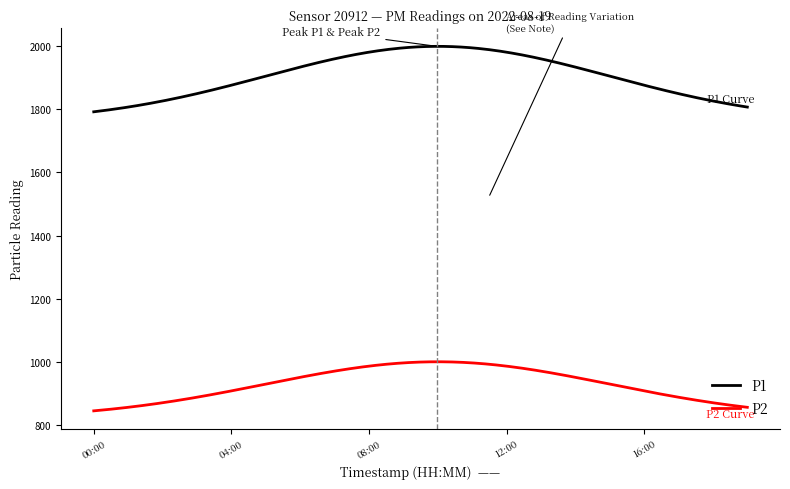

True or false: P2 and P1 cross at least once.

False